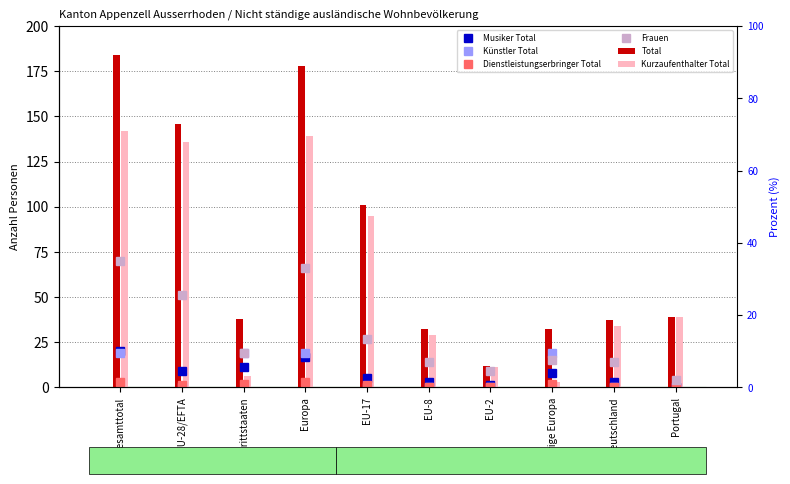

Is it true that Dienstleistungserbringer Total equals 0 at Portugal?

True